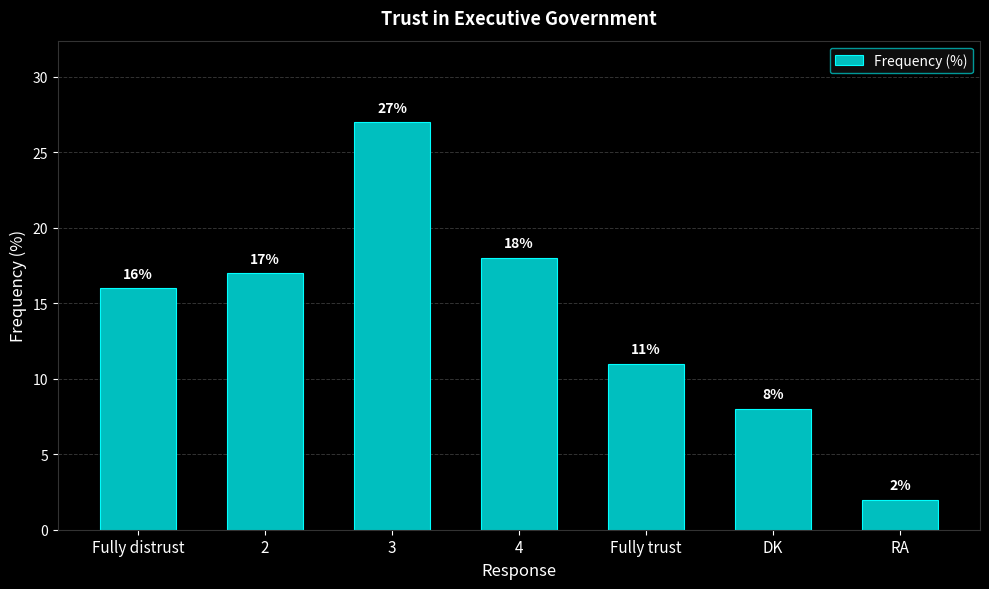

Is it true that the value at 3 is 48?

False